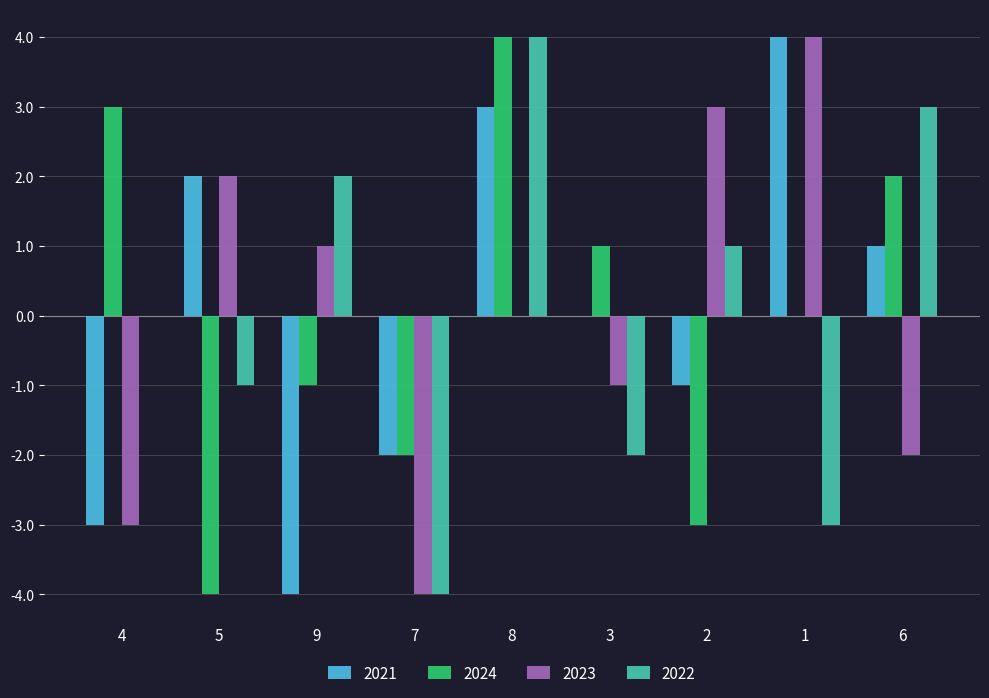

Is it true that 2021 equals 4 at 1?

True